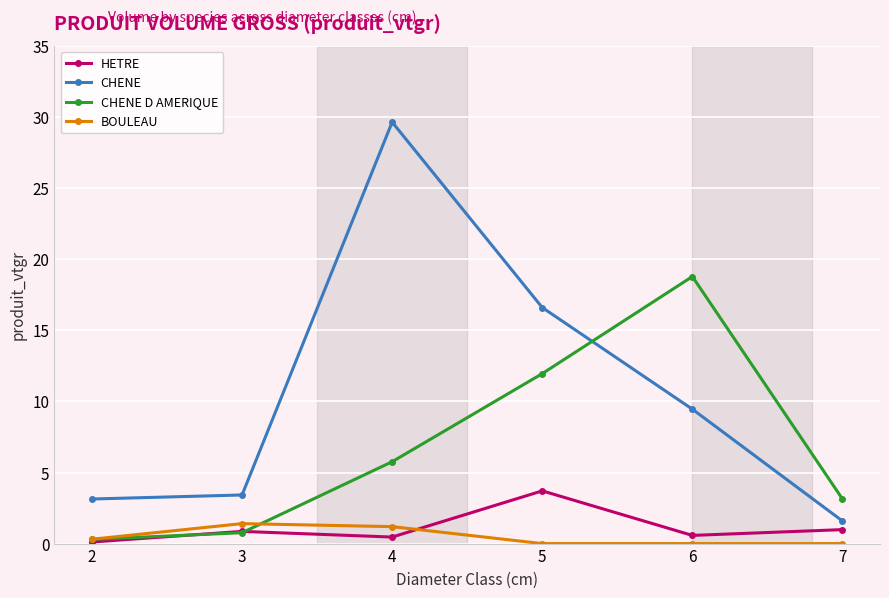

Between which two adjacent categories do CHENE D AMERIQUE and CHENE first intersect?

5 and 6